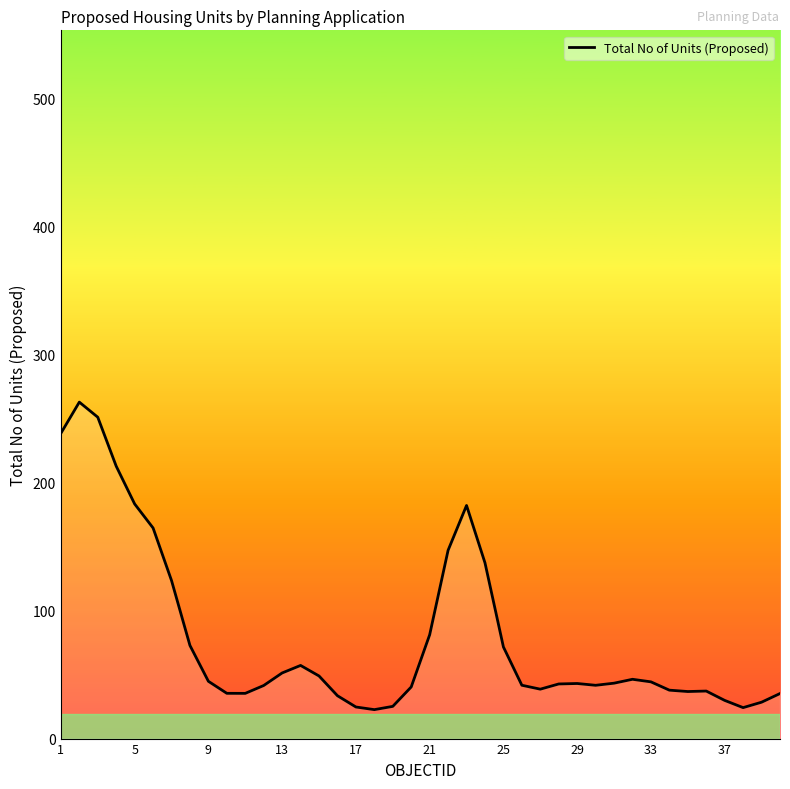

Reading left to right, transcribe all the data shown in this chart.

238.4	262.8	251.0	212.8	183.3	164.5	123.5	72.7	44.7	35.4	35.3	41.5	51.3	57.1	48.9	33.5	24.7	22.6	25.2	40.3	81.1	147.1	182.1	137.3	71.6	41.7	38.6	42.7	43.0	41.6	43.3	46.3	44.3	37.8	36.7	37.1	29.8	24.2	28.4	35.2